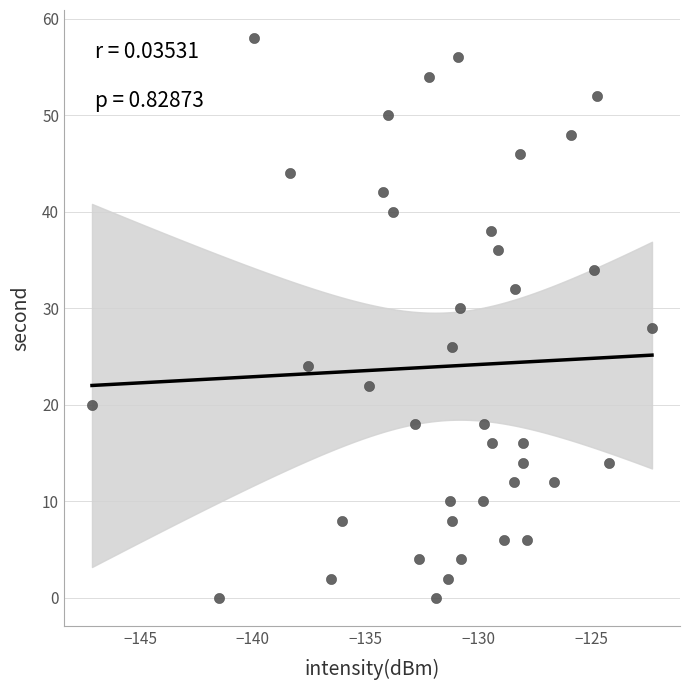

What is the range of Y values (max minus min)?

58